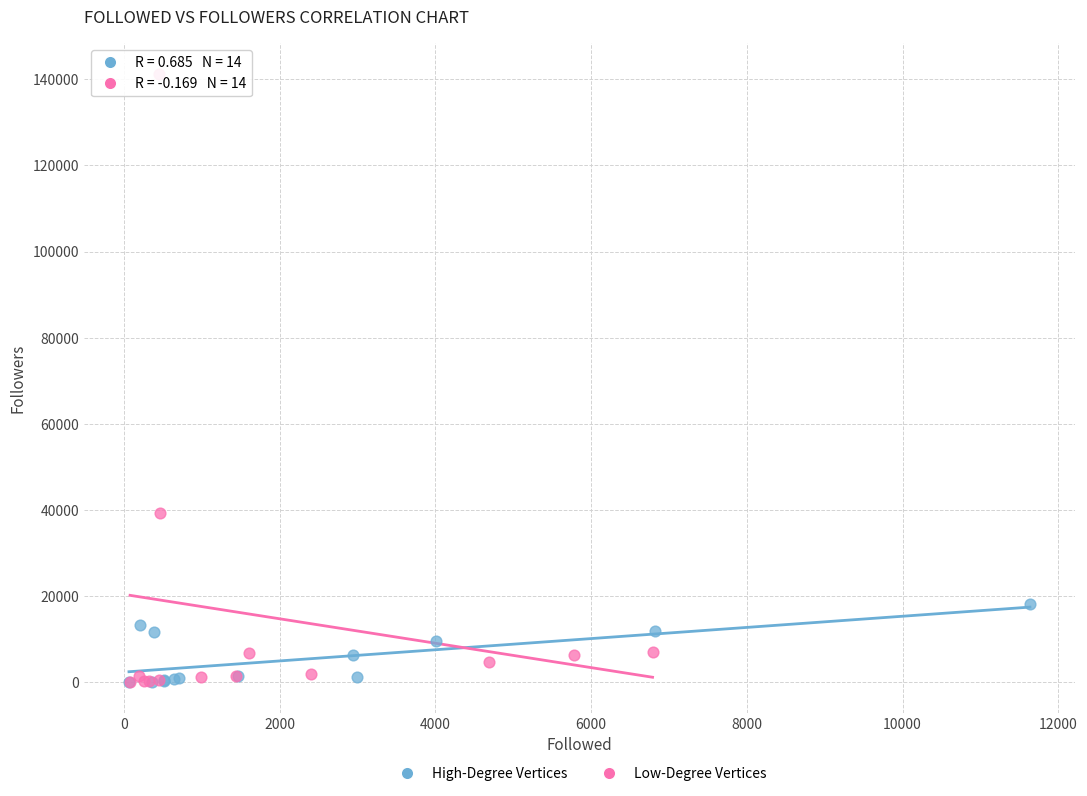

Which series contains the highest Y value?

Low-Degree Vertices